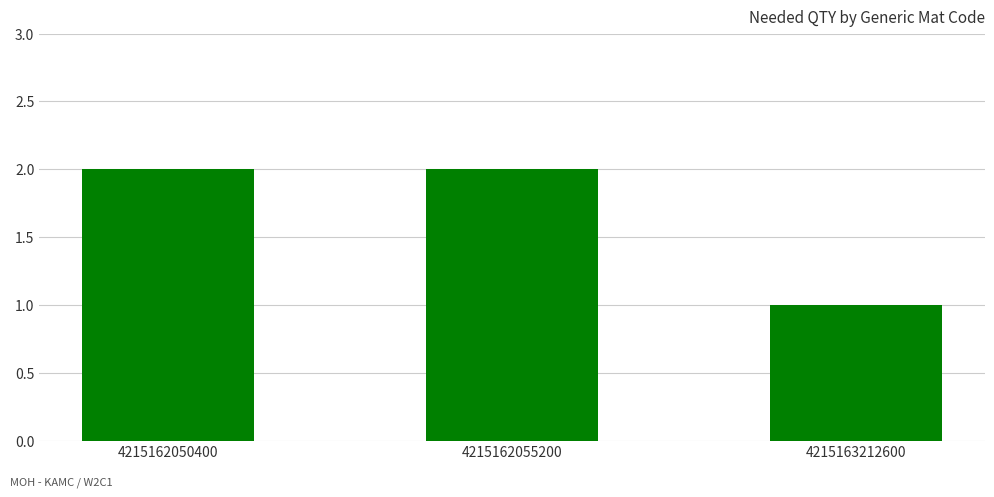

What is the sum of the values at 4215162055200 and 4215162050400?

4